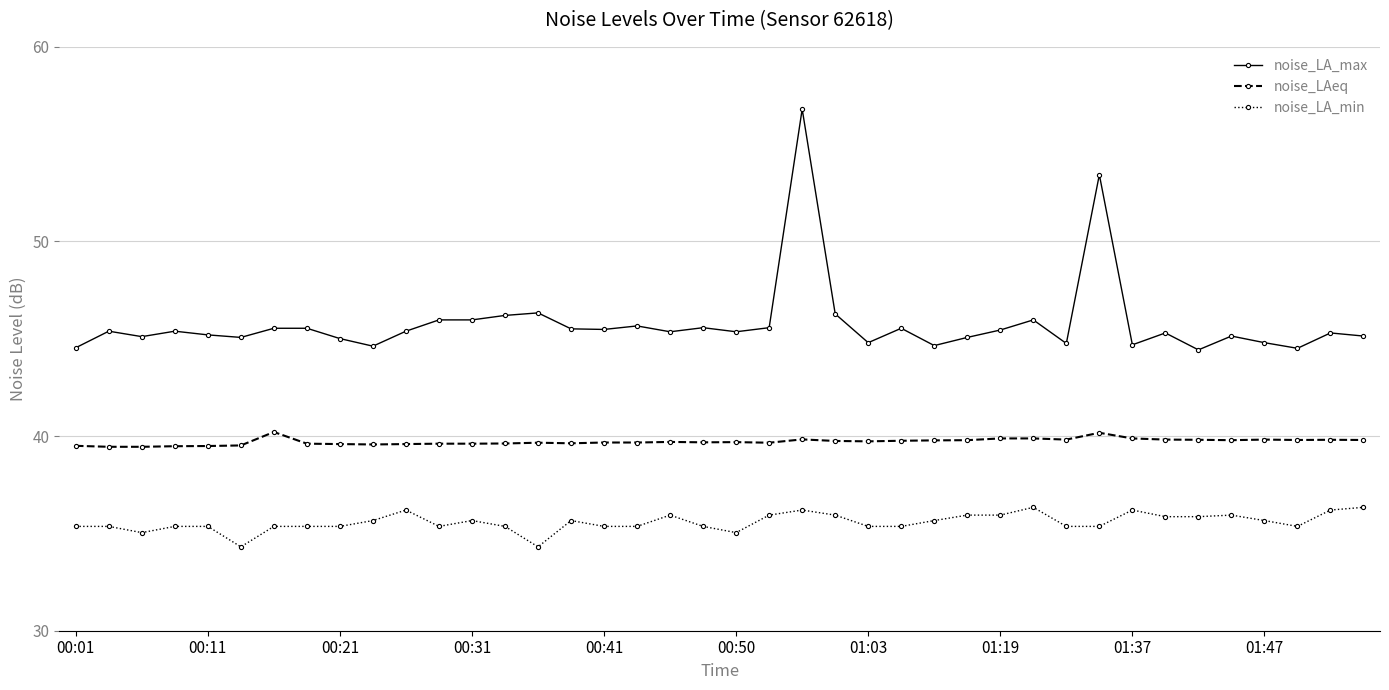

Which series has the largest total across all categories?

noise_LA_max